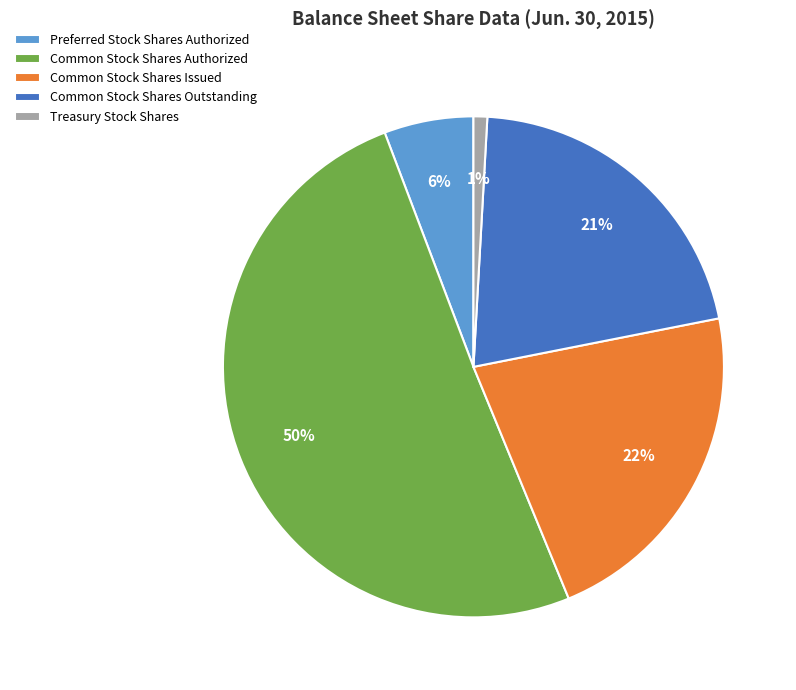

Between Common Stock Shares Authorized and Treasury Stock Shares, which is larger?

Common Stock Shares Authorized